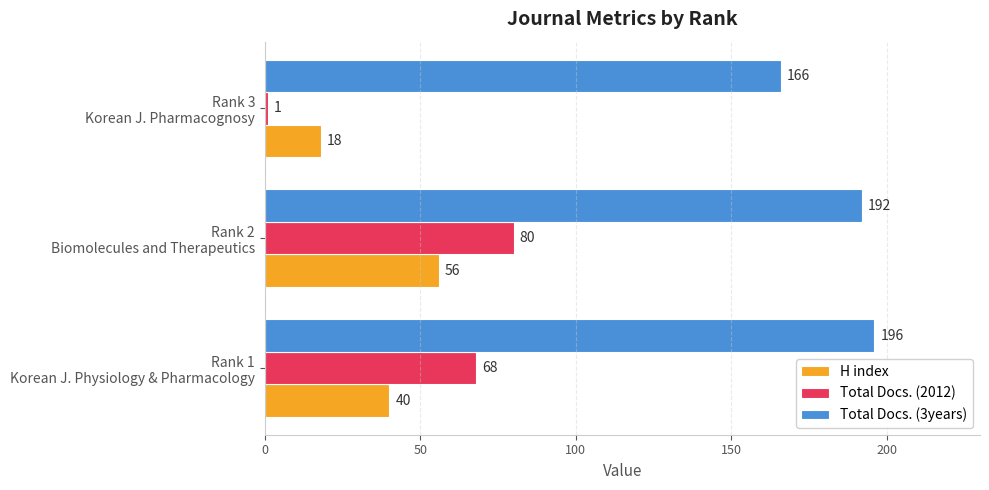

Which series has the widest spread of values?

Total Docs. (2012)